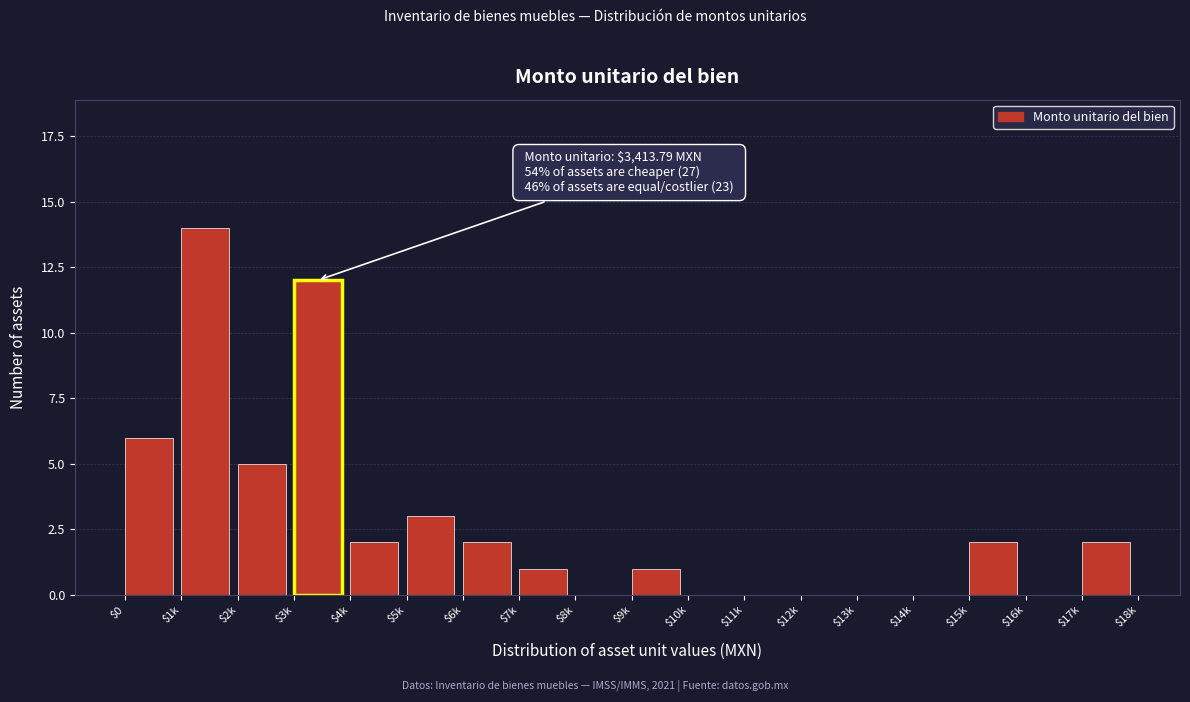

The value at $13k is 0. True or false?

True